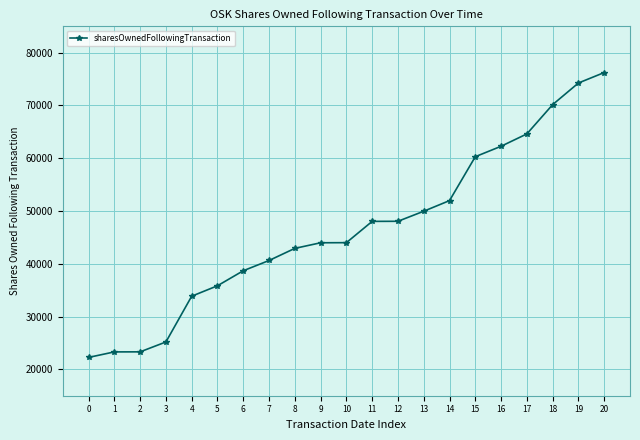

What is the change in value from 3 to 12?

+22870